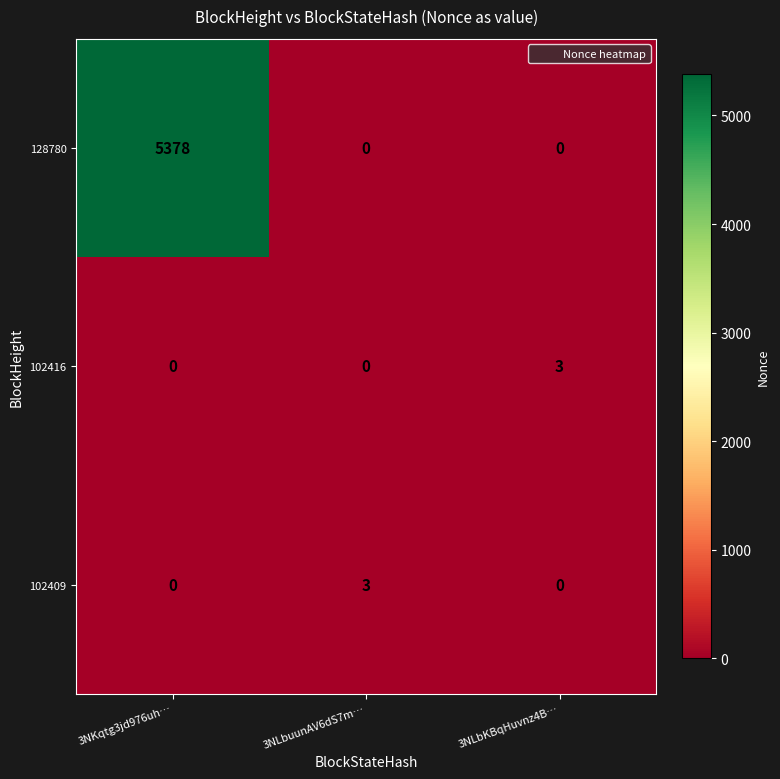

At how many categories does at least one series exceed 3731?

1